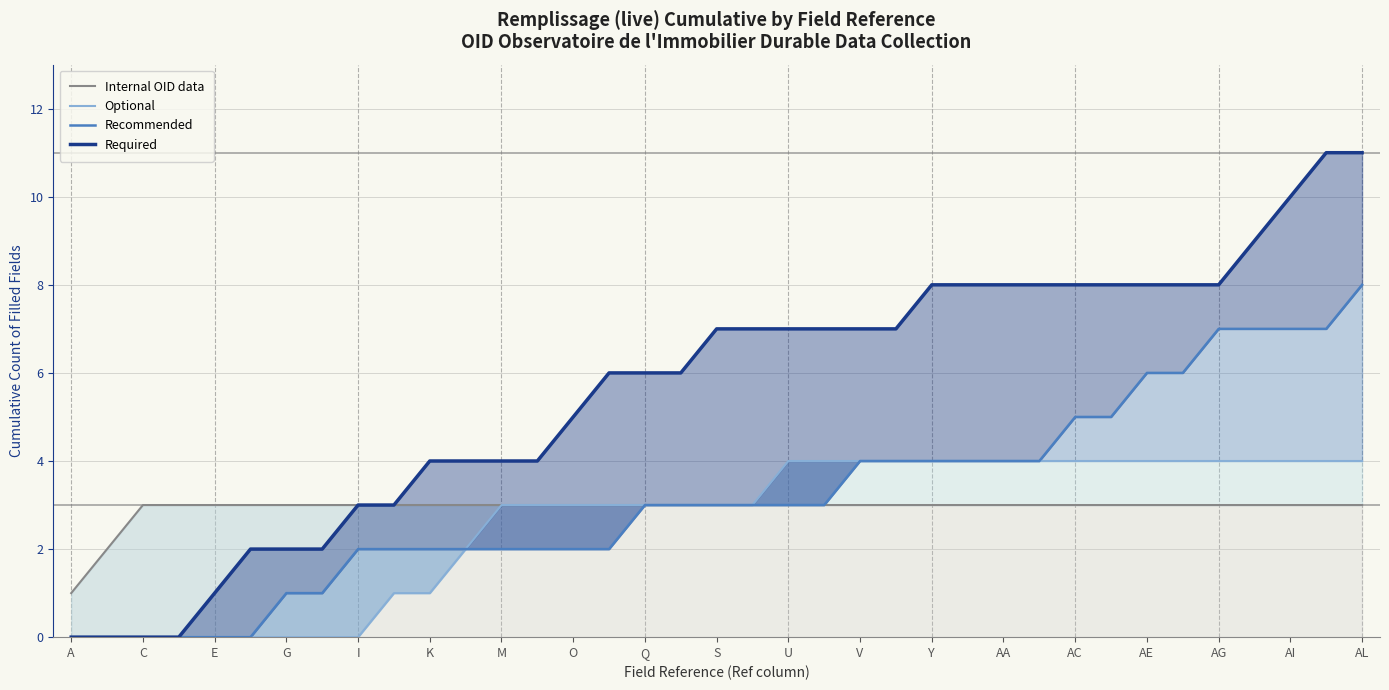

What are all the series names shown in the legend?

Internal OID data, Optional, Recommended, Required